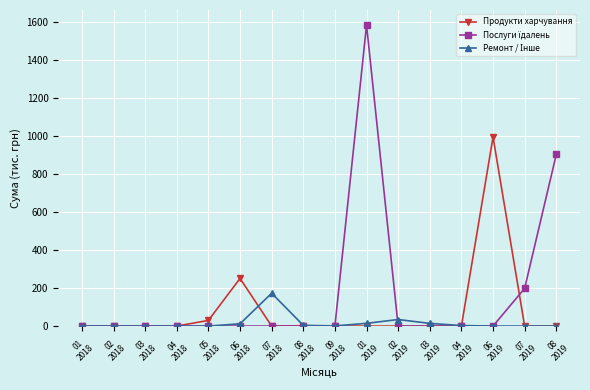

At how many categories does at least one series exceed 618?

3